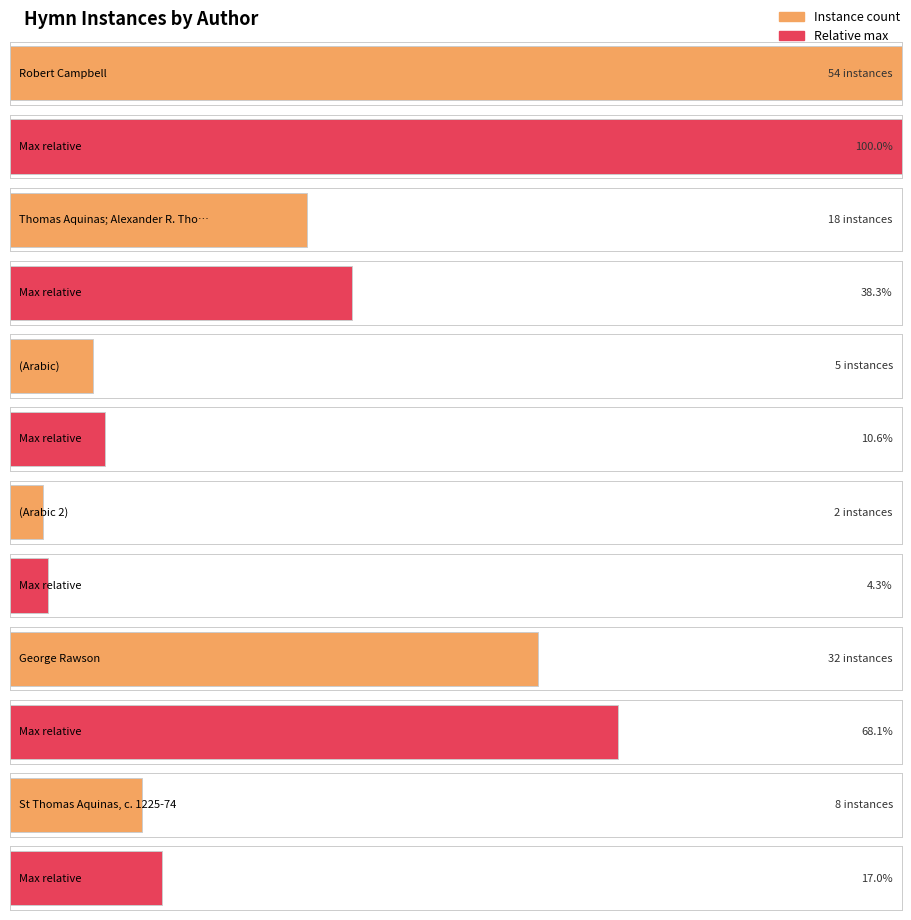

Reading left to right, extract all data points from this chart.

Robert Campbell=54	Thomas Aquinas; Alexander R. Thompson=18	(Arabic)=5	(Arabic 2)=2	George Rawson=32	St Thomas Aquinas, c. 1225-74=8